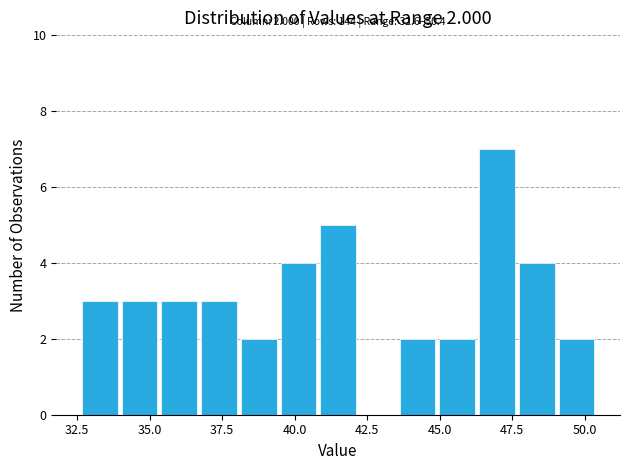

Around what value on the x-axis is the tallest bar? Give the approximate position of its centre, as read against the axis.

47.0